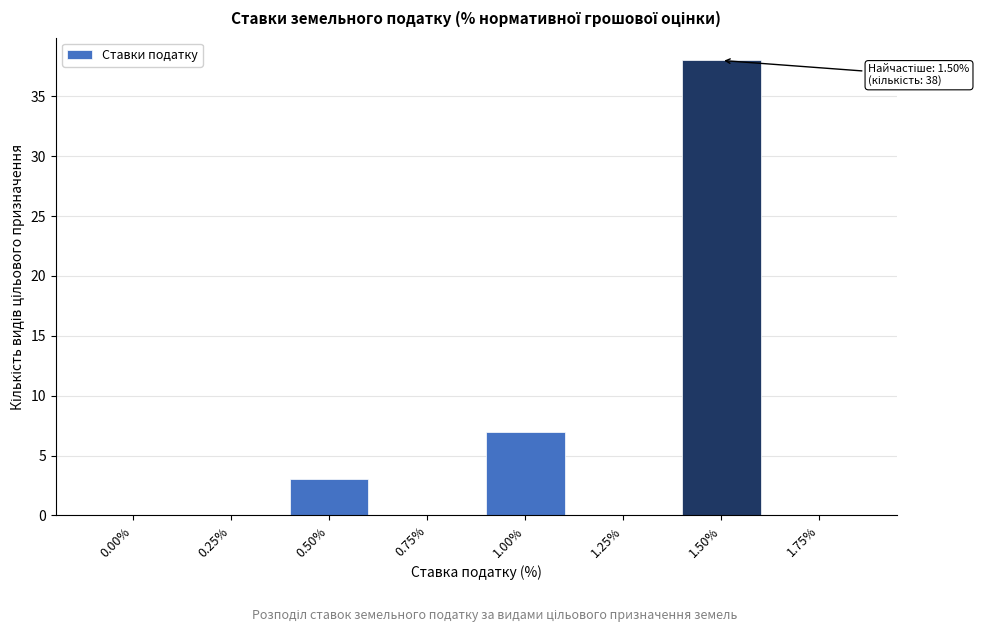

Reading left to right, transcribe all the data shown in this chart.

0.00%=0	0.25%=0	0.50%=3	0.75%=0	1.00%=7	1.25%=0	1.50%=38	1.75%=0